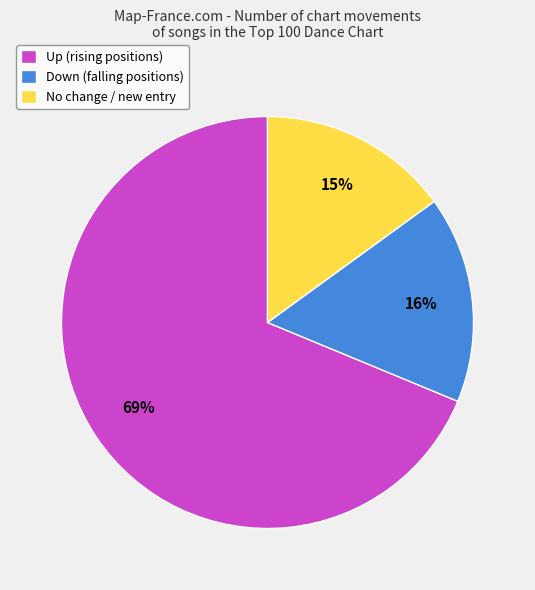

The No change / new entry slice represents 15% of the pie. True or false?

True